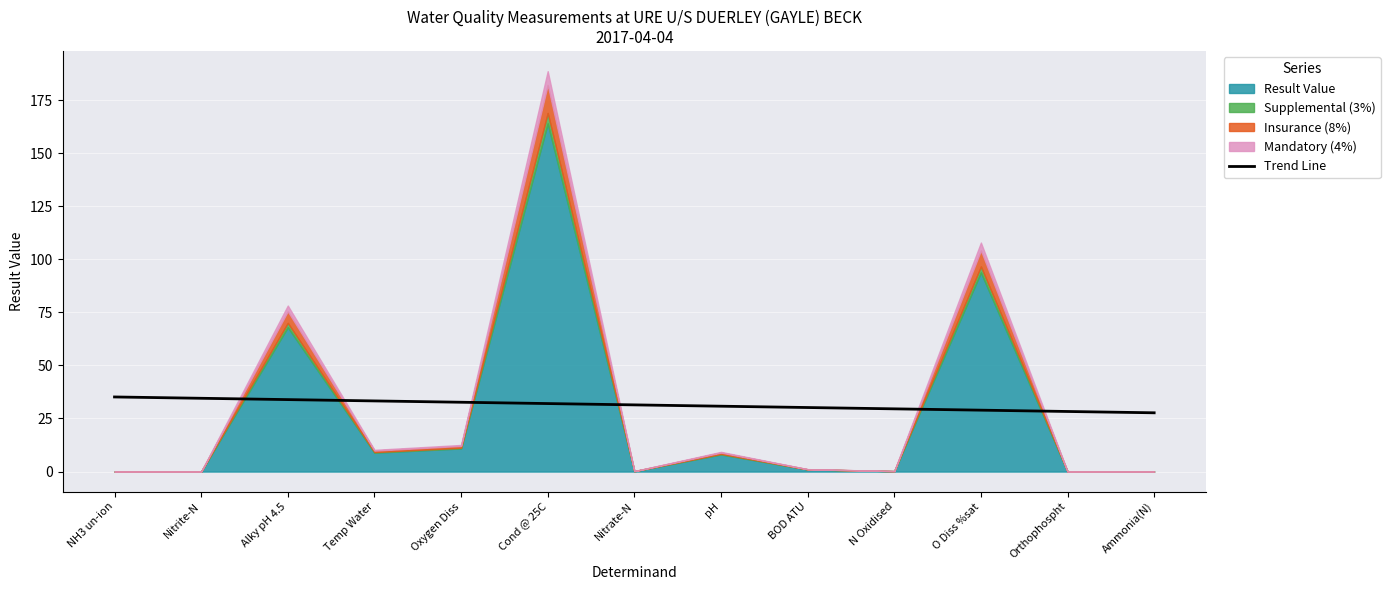

What position from the left is NH3 un-ion?

1